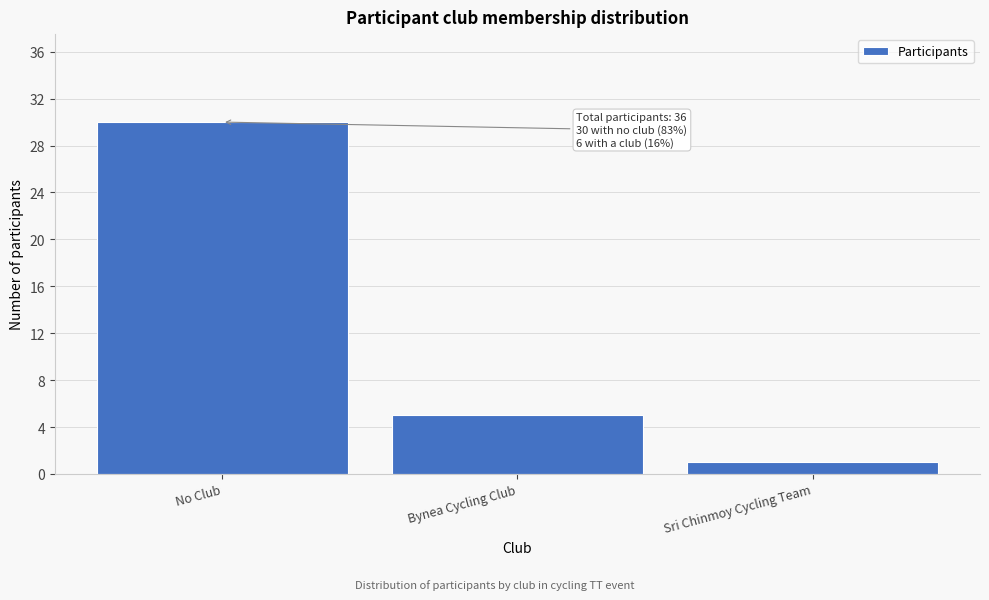

Reading right to left, extract all data points from this chart.

Sri Chinmoy Cycling Team=1	Bynea Cycling Club=5	No Club=30